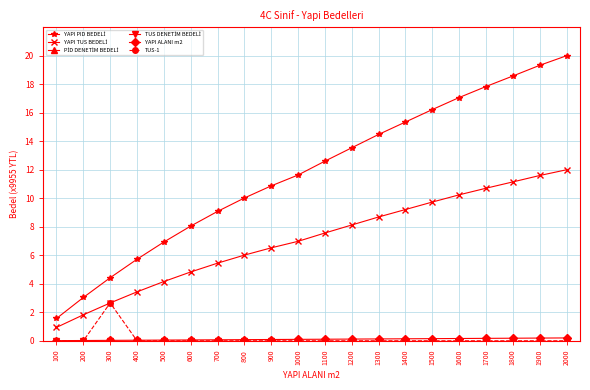

List the labels in order of PİD DENETİM BEDELİ value, smallest first.

100, 200, 300, 400, 500, 600, 700, 800, 900, 1000, 1100, 1200, 1300, 1400, 1500, 1600, 1700, 1800, 1900, 2000